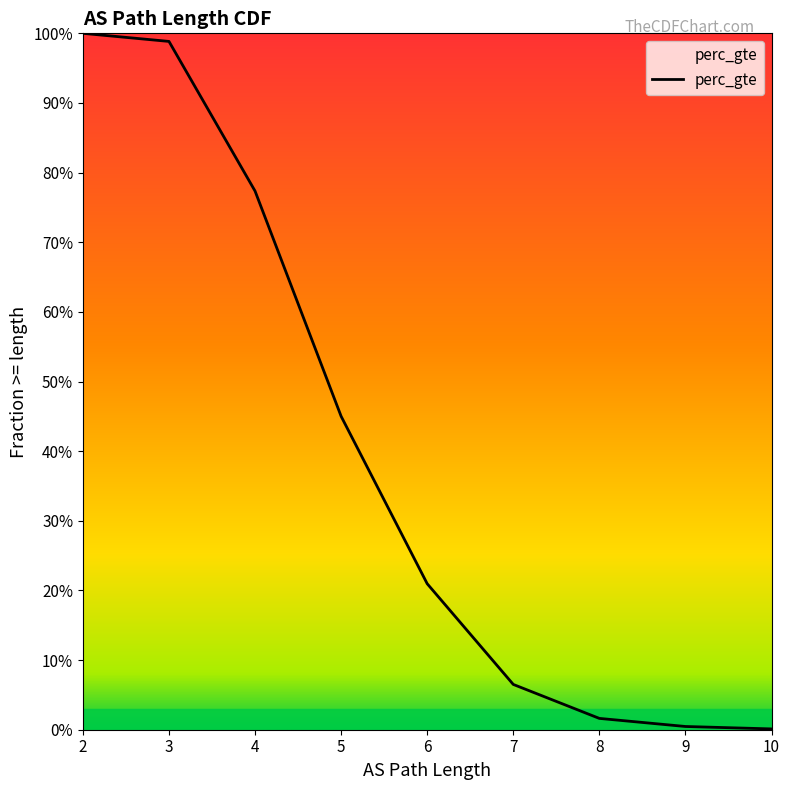

What is the maximum value shown in the chart?

1.0